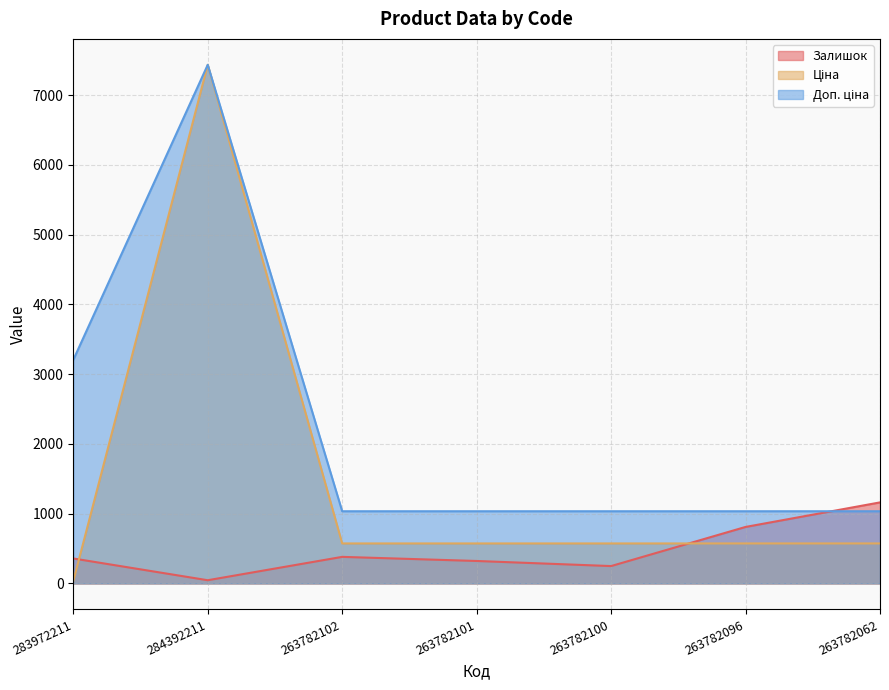

Reading right to left, extract all data points from this chart.

Залишок: 263782062=1162.0	263782096=810.0	263782100=249.0	263782101=322.0	263782102=381.0	284392211=46.0	283972211=358.0
Ціна: 263782062=573.5	263782096=573.5	263782100=573.5	263782101=573.5	263782102=573.5	284392211=7436.2	283972211=32.0
Доп. ціна: 263782062=1035.1	263782096=1035.1	263782100=1035.1	263782101=1035.1	263782102=1035.1	284392211=7436.2	283972211=3205.0